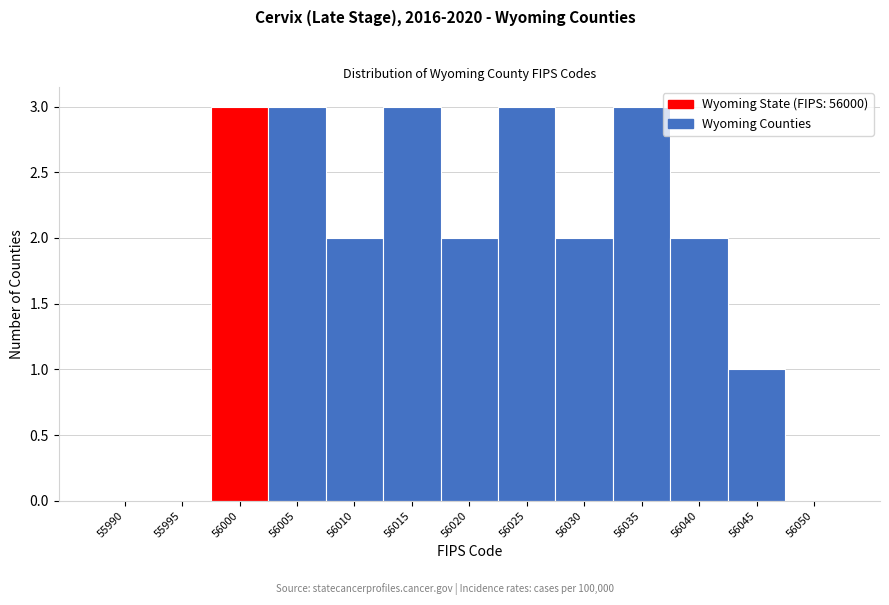

Reading left to right, extract all data points from this chart.

55990=0	55995=0	56000=3	56005=3	56010=2	56015=3	56020=2	56025=3	56030=2	56035=3	56040=2	56045=1	56050=0